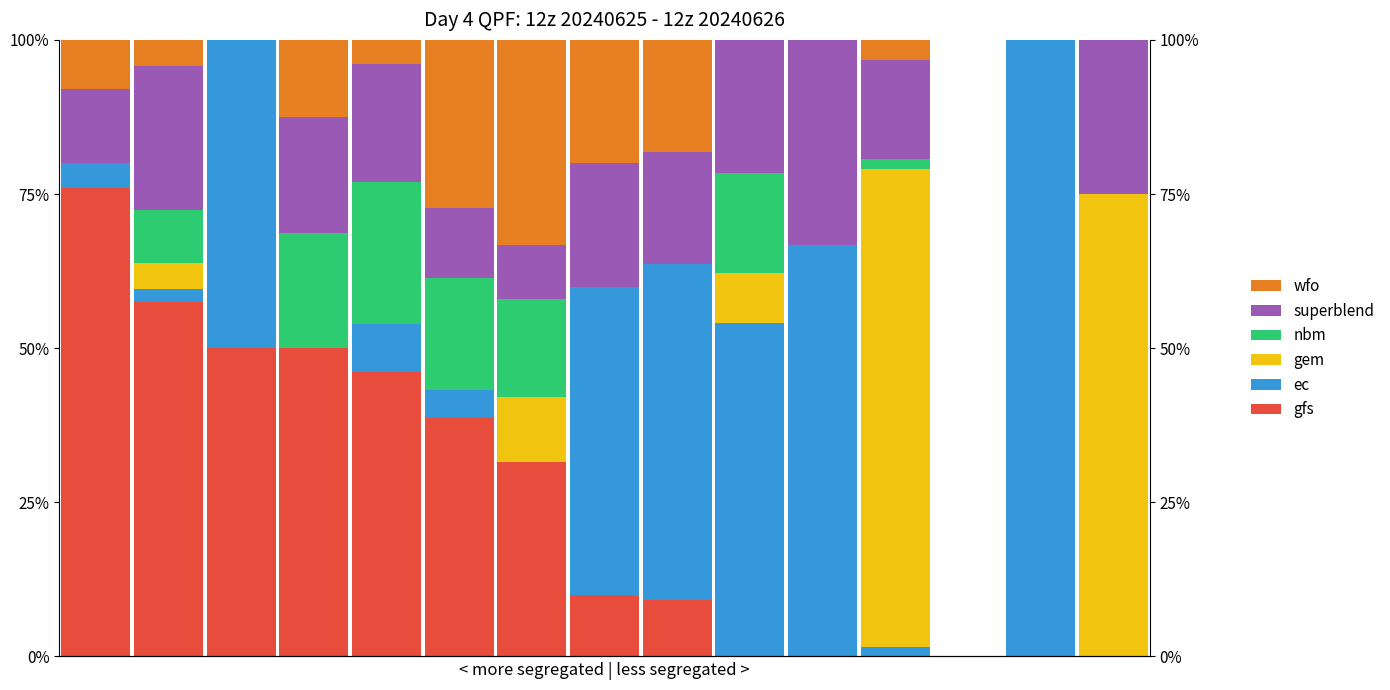

What is the maximum value shown in the chart?

1.0